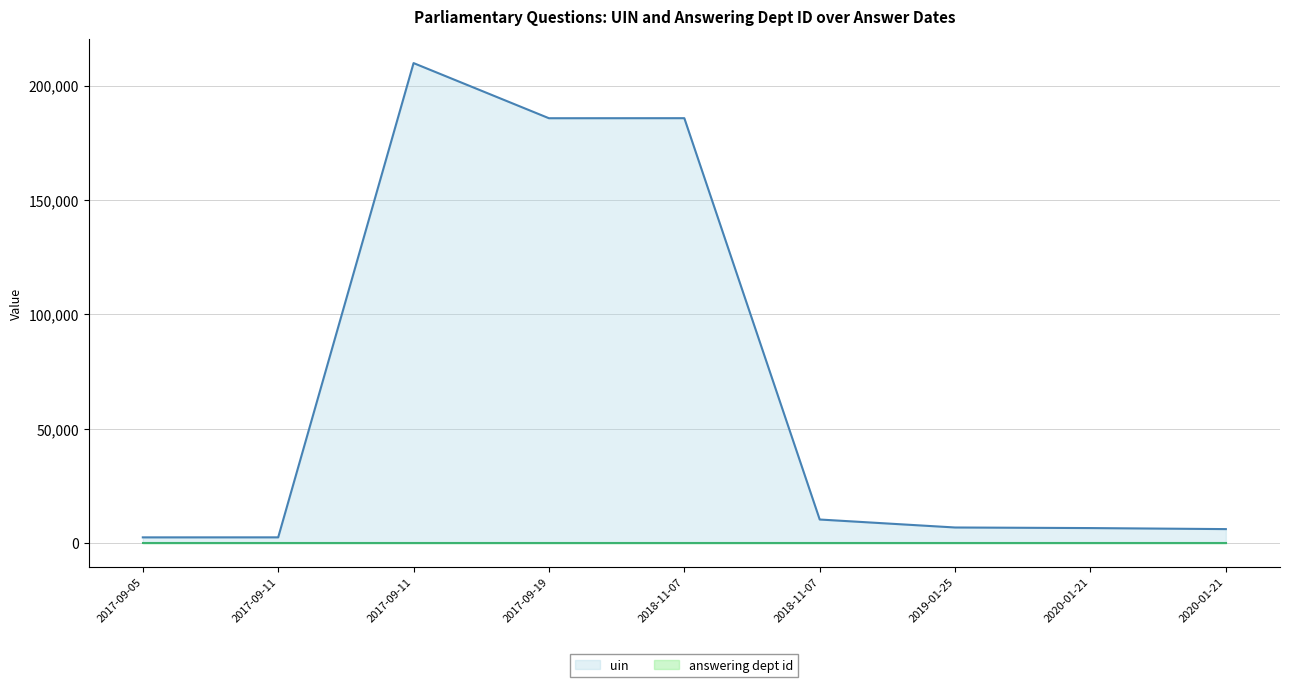

At how many categories does at least one series exceed 70909?

3